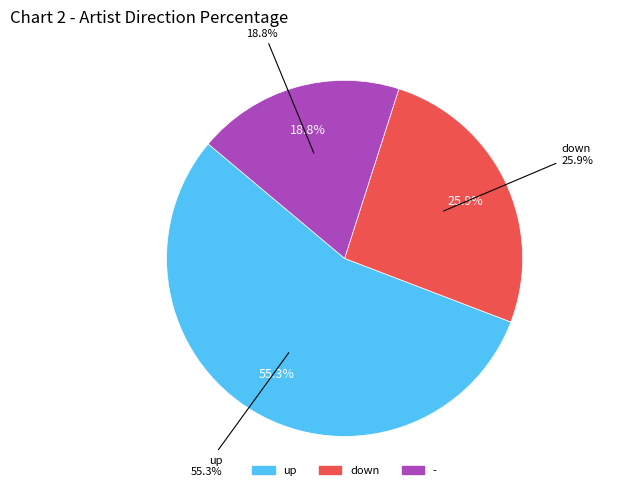

To the nearest percent, what portion does down represent?

26%